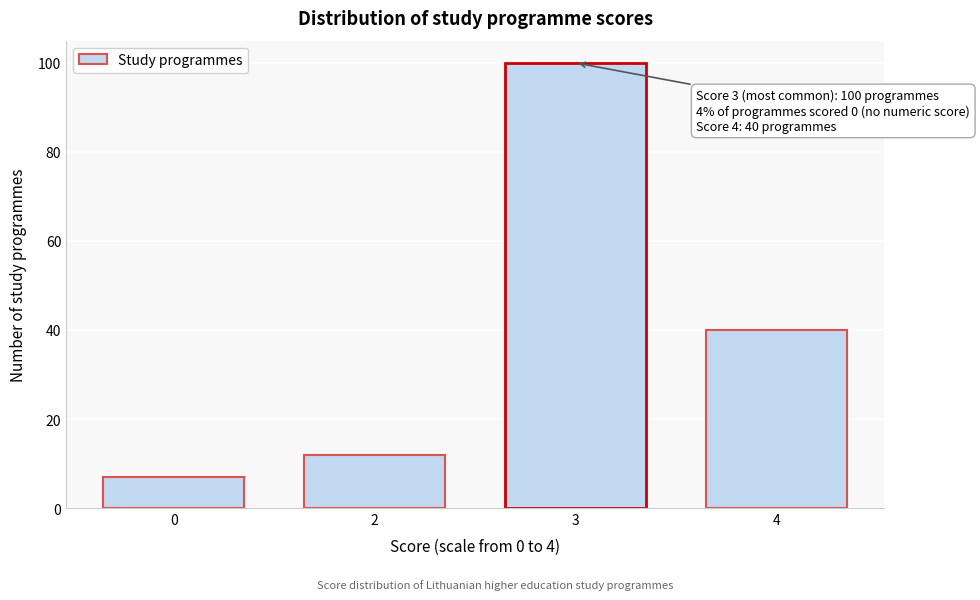

Reading left to right, extract all data points from this chart.

0=7	2=12	3=100	4=40